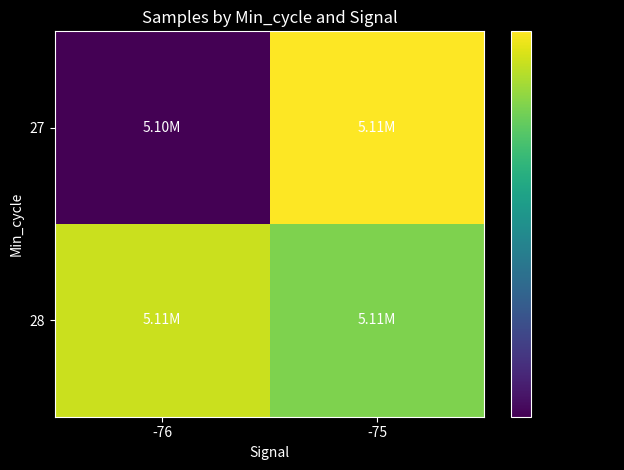

Which series has the widest spread of values?

27